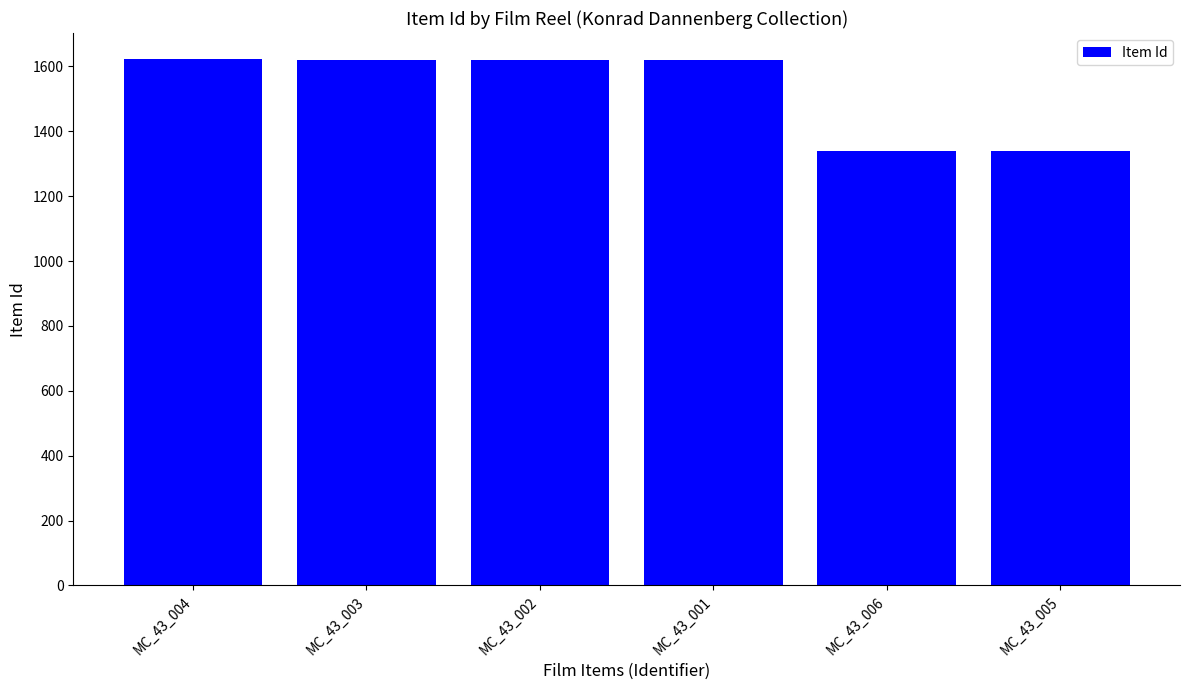

What is the difference between the values at MC_43_001 and MC_43_006?

280